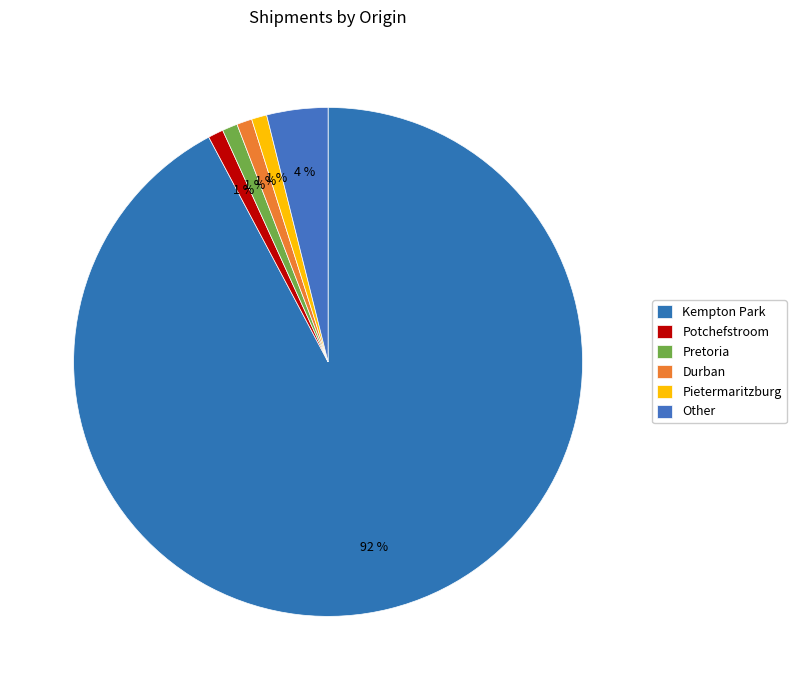

To the nearest percent, what percentage of the pie is Other?

4%